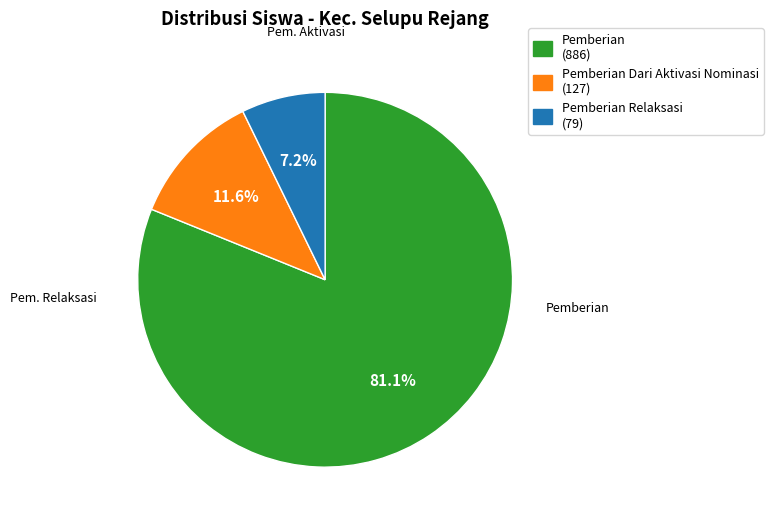

Does any single category account for the majority?

Yes